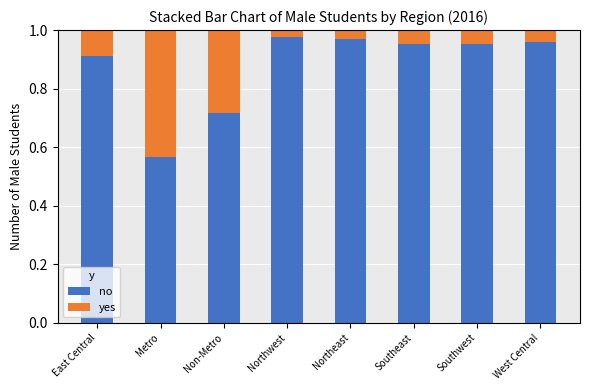

Which category has the lowest value in the no series?

Metro